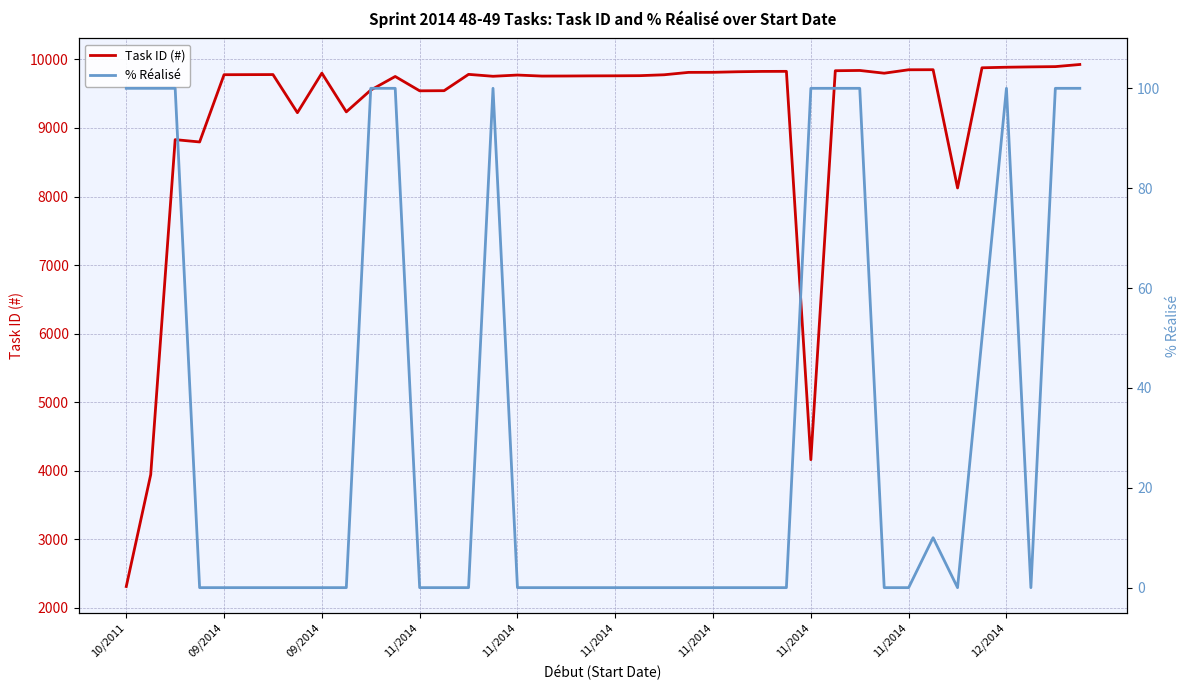

Is it true that % Réalisé equals 0 at 11/2014?

True